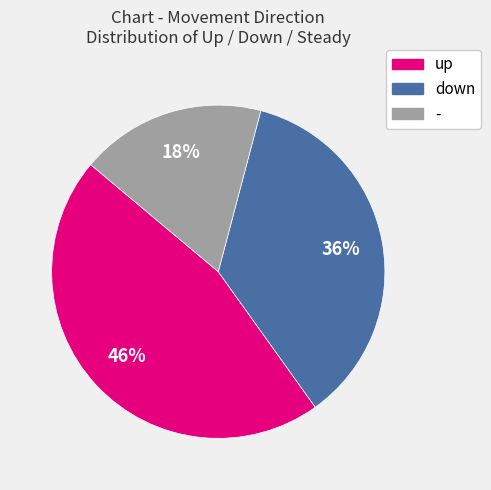

Which has a higher value, up or down?

up